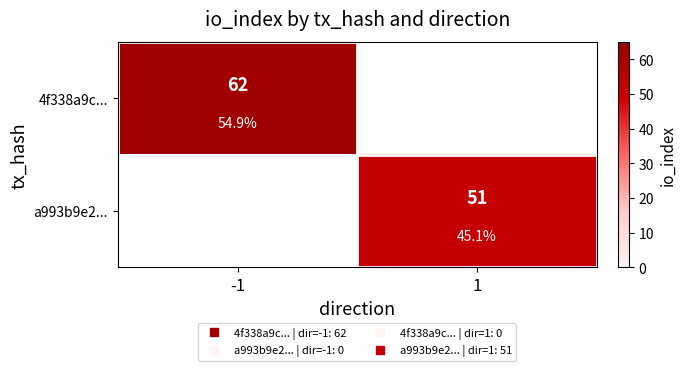

Rank the series at -1 from highest to lowest value.

4f338a9c..., a993b9e2...